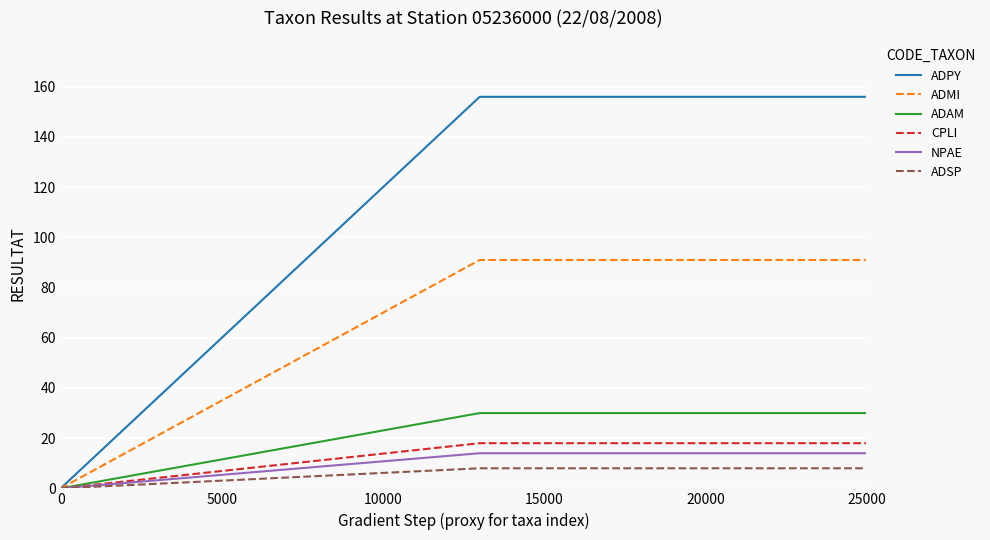

What is the highest value of the ADSP series?

8